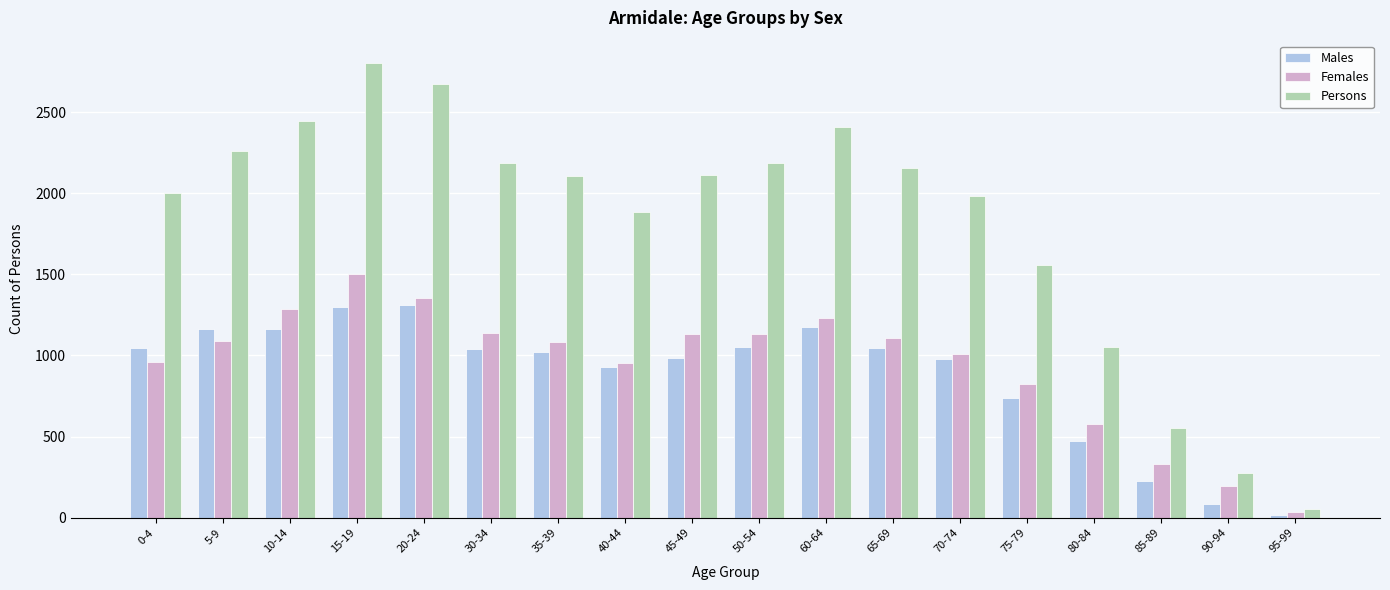

How many groups of bars are there?

18